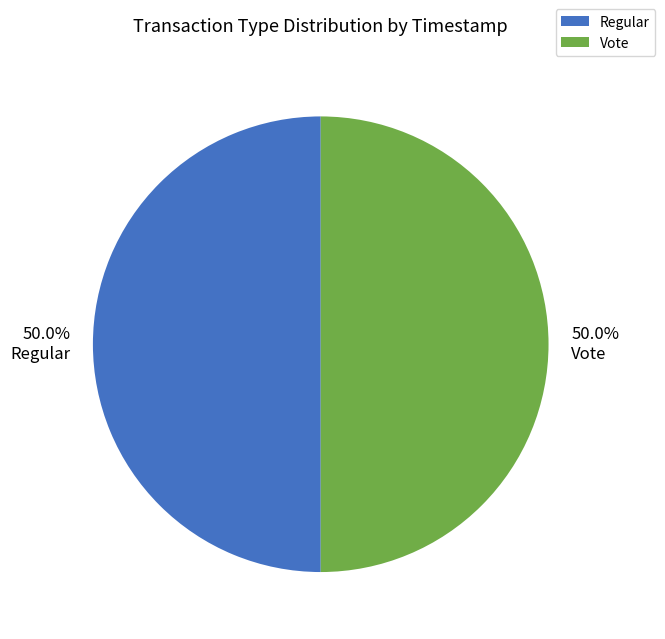

Combined, do Regular and Vote account for over 50%?

Yes